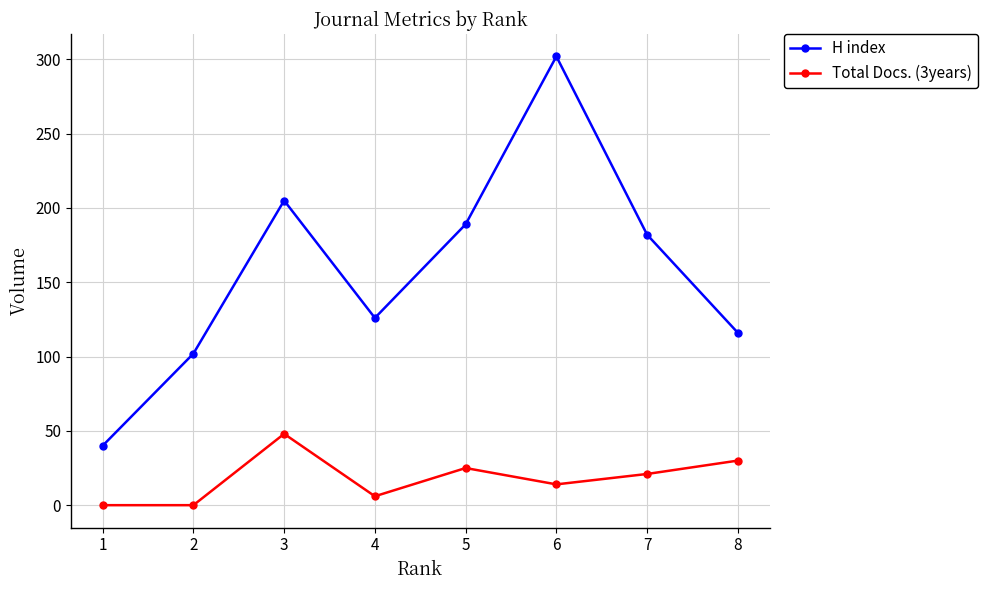

Which series has the largest range (max minus min)?

H index